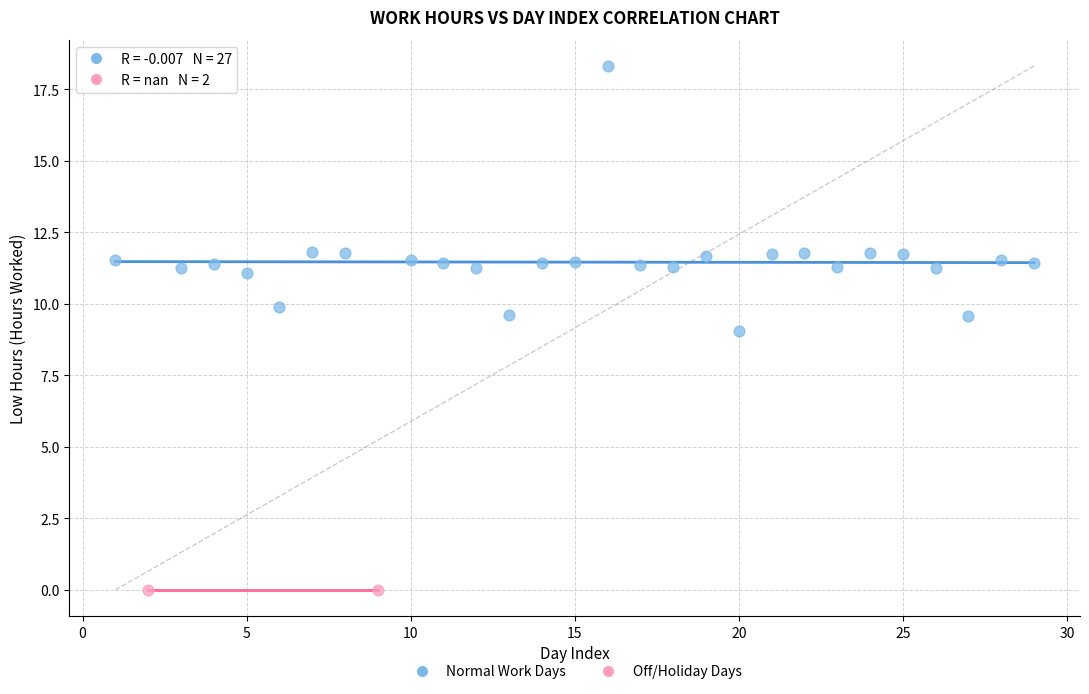

What are all the series names shown in the legend?

Normal Work Days, Off/Holiday Days